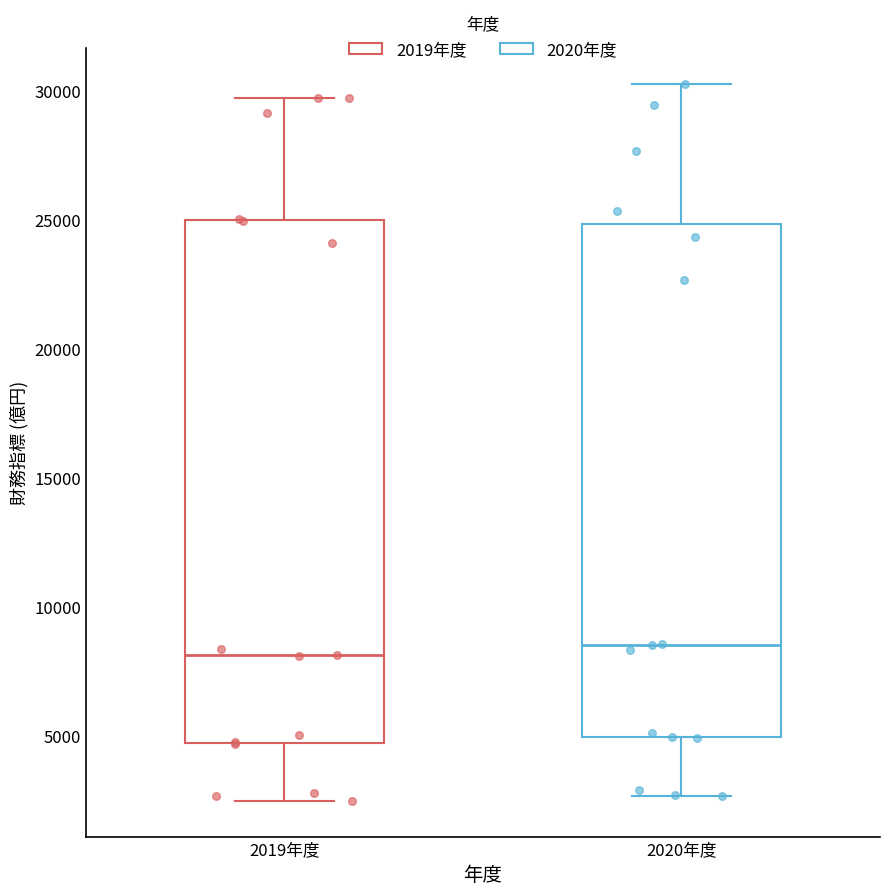

Reading left to right, transcribe this box plot: for each box, give where its median line is, the range the box spans, and where its two whiskers end, as read against the y-axis. The values are not printed on the chart, so give them approximately, as read against the axis.

2019年度: median 8000, box 4500 to 25000, whiskers 2500 to 29500
2020年度: median 8500, box 5000 to 25000, whiskers 2500 to 30500